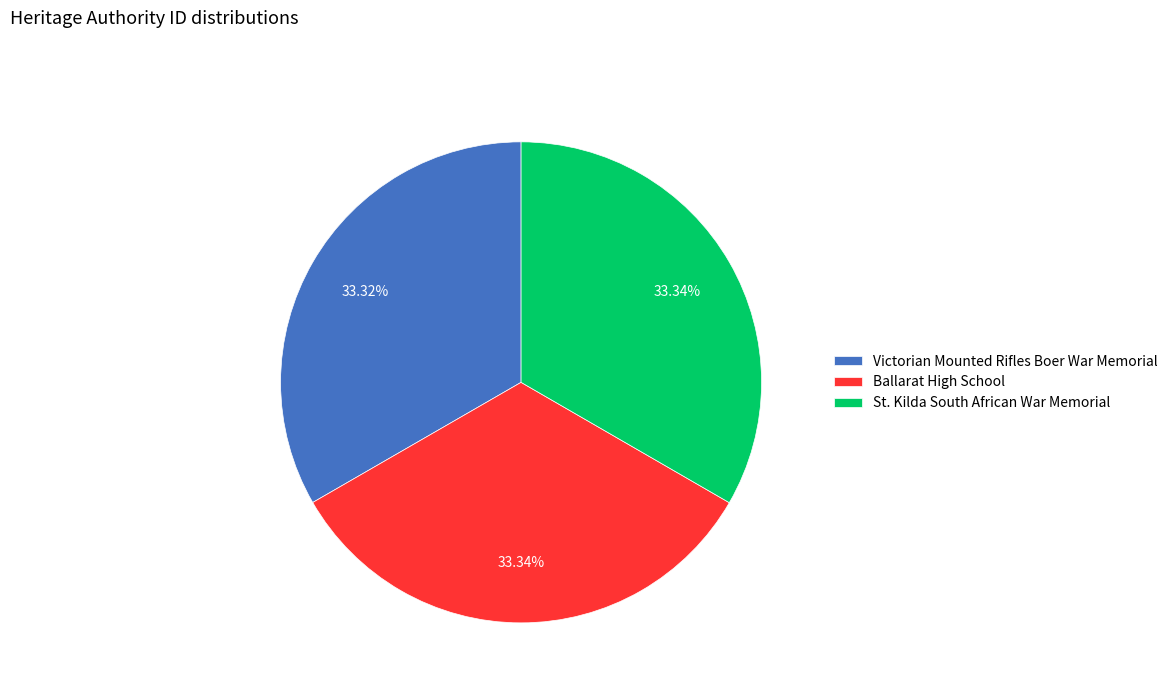

The Ballarat High School slice represents 41% of the pie. True or false?

False